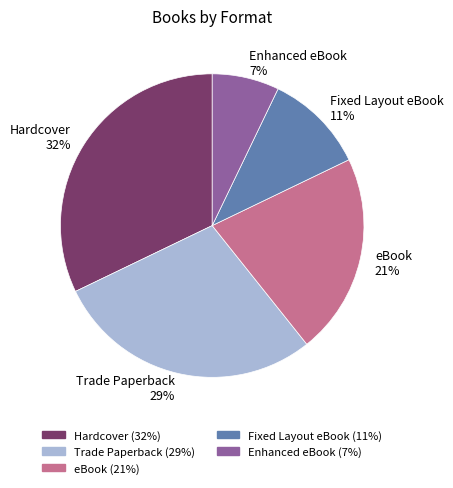

Is the sum of eBook and Hardcover greater than half?

Yes